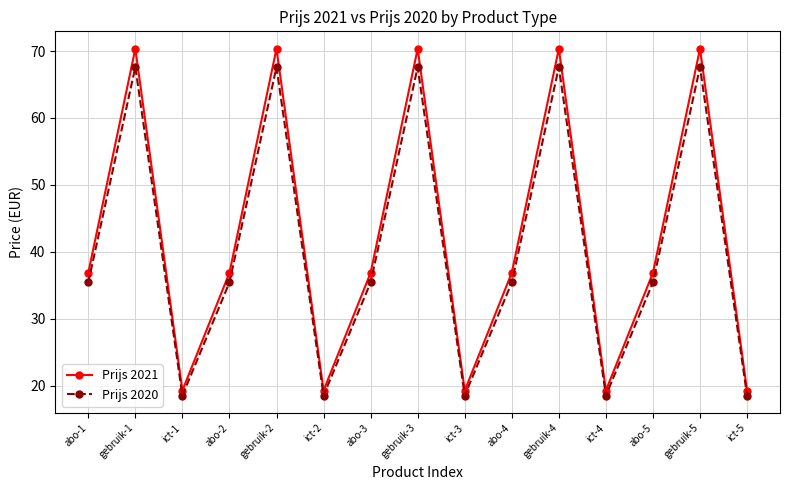

What is the smallest value displayed?

18.5